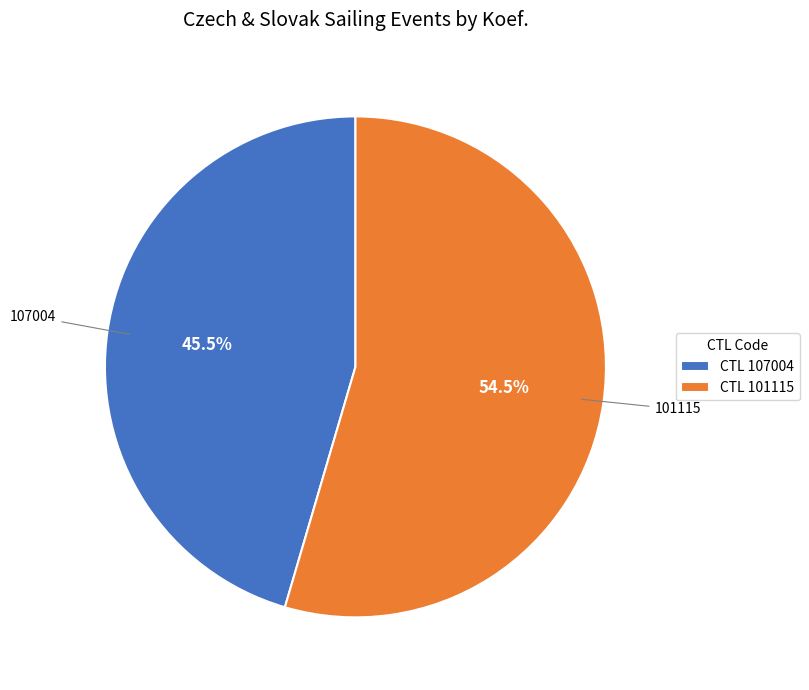

What is the largest slice in the pie chart?

CTL 101115